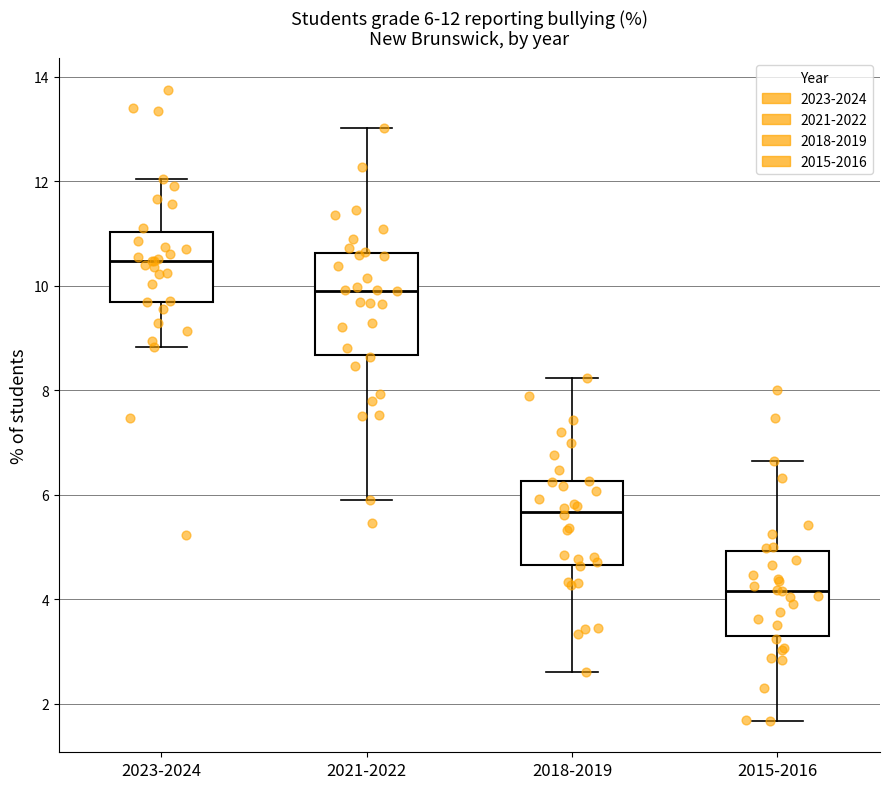

Which box's median line is the highest?

2023-2024